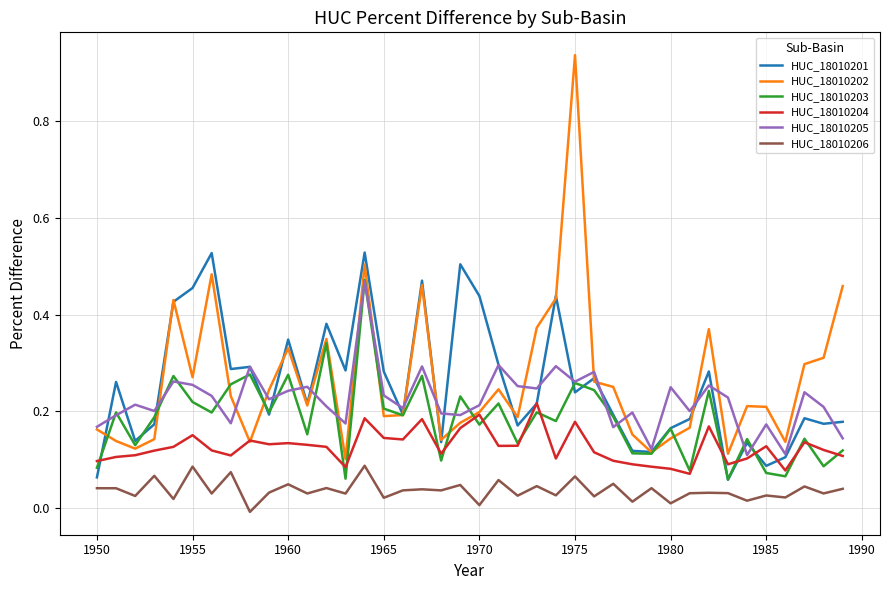

How many values in the HUC_18010206 series are below 0?

1